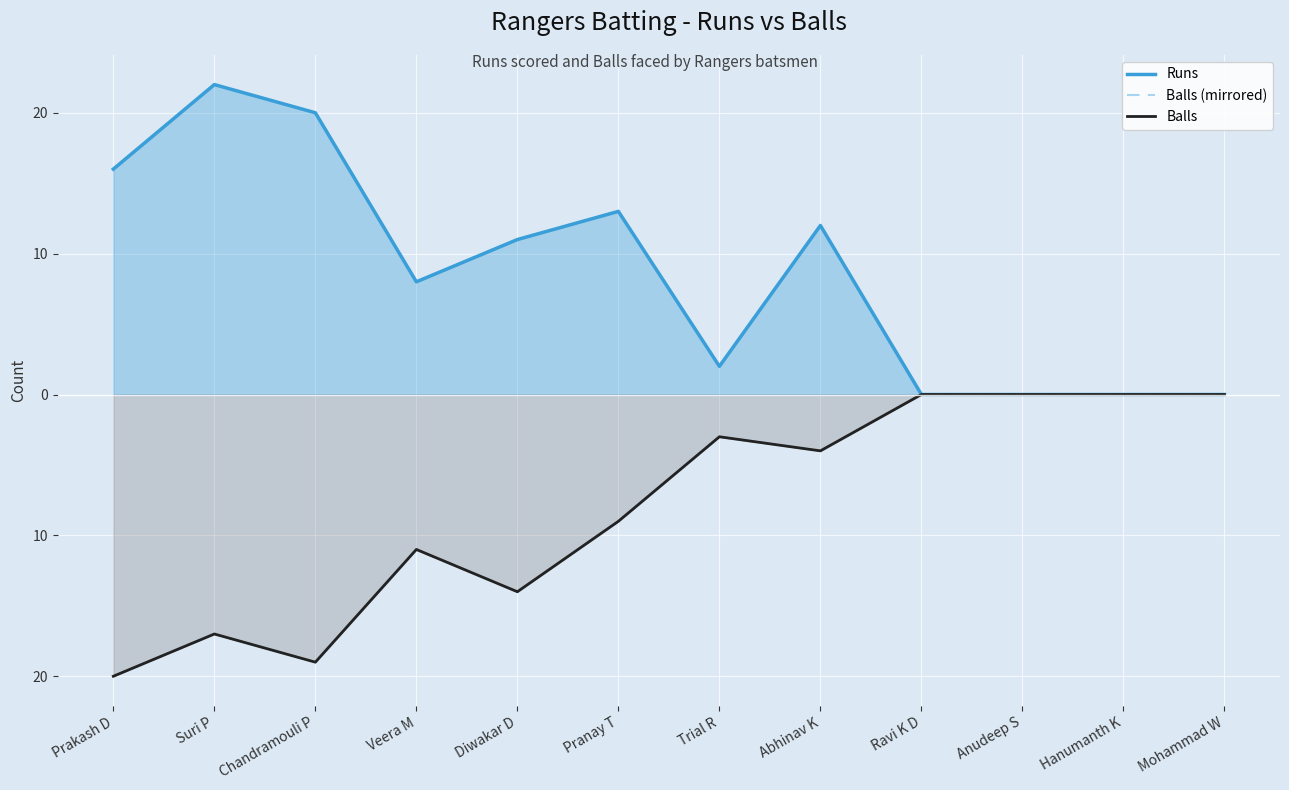

How many lines are shown in the chart?

3